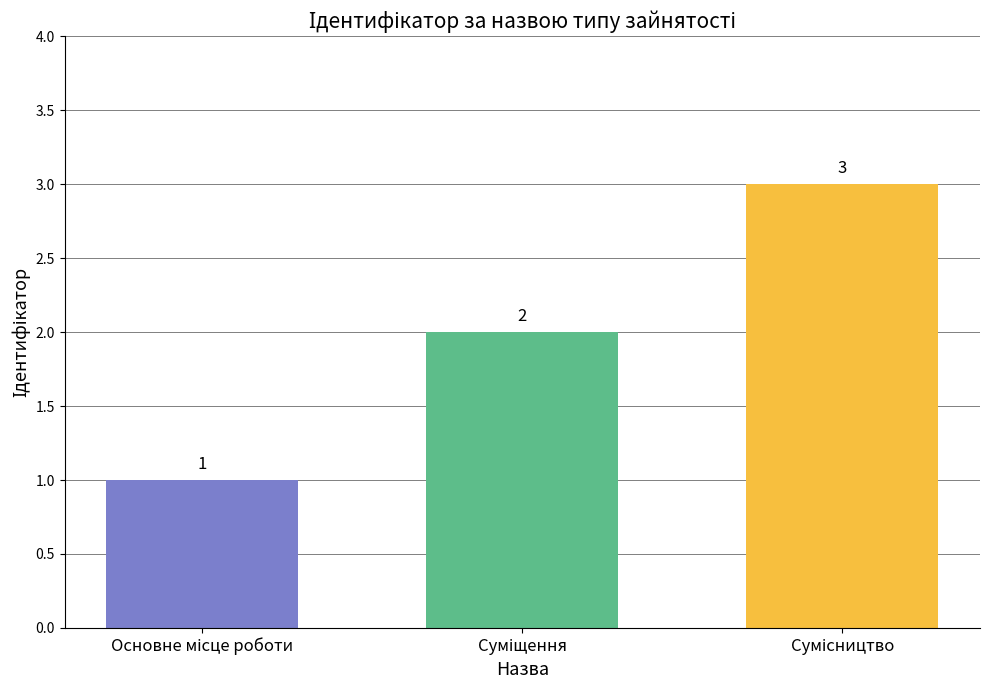

Count the values in the range 1 to 3.

3